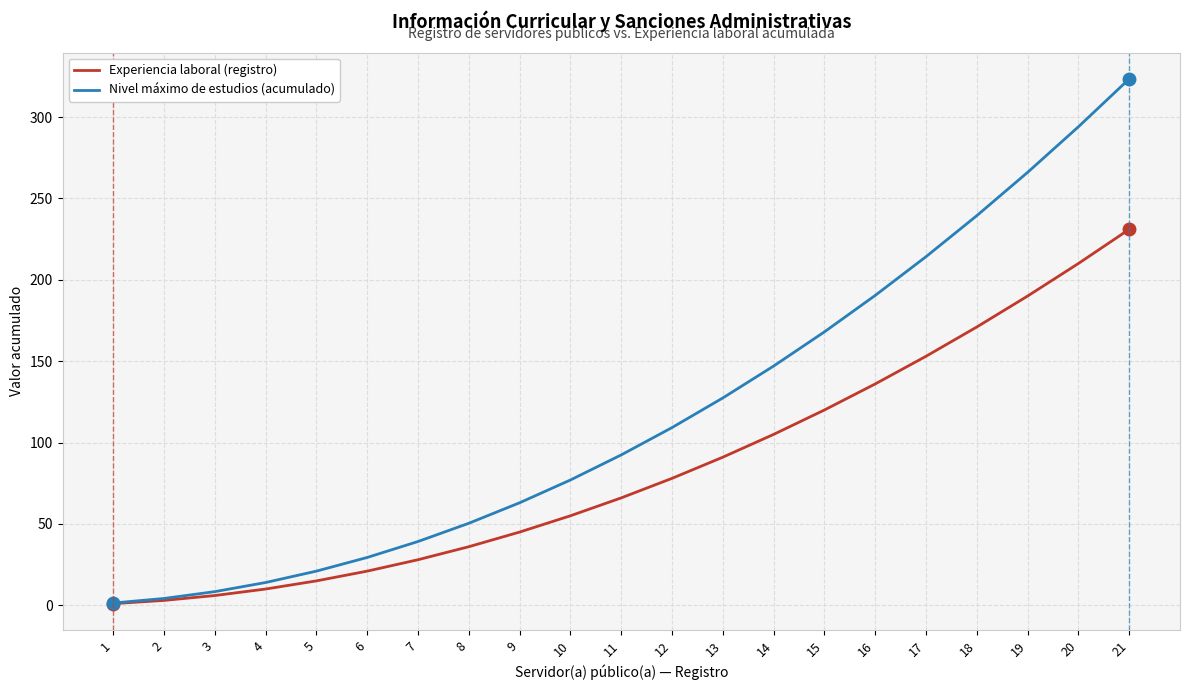

At which category is the sum across all series the highest?

21